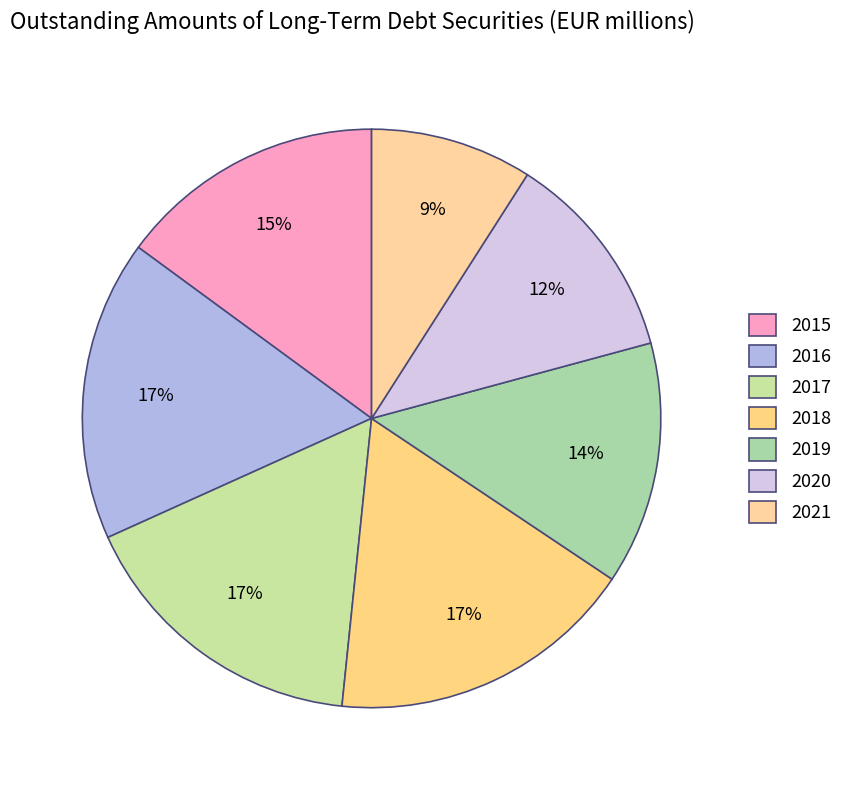

Which has a higher value, 2016 or 2018?

2018